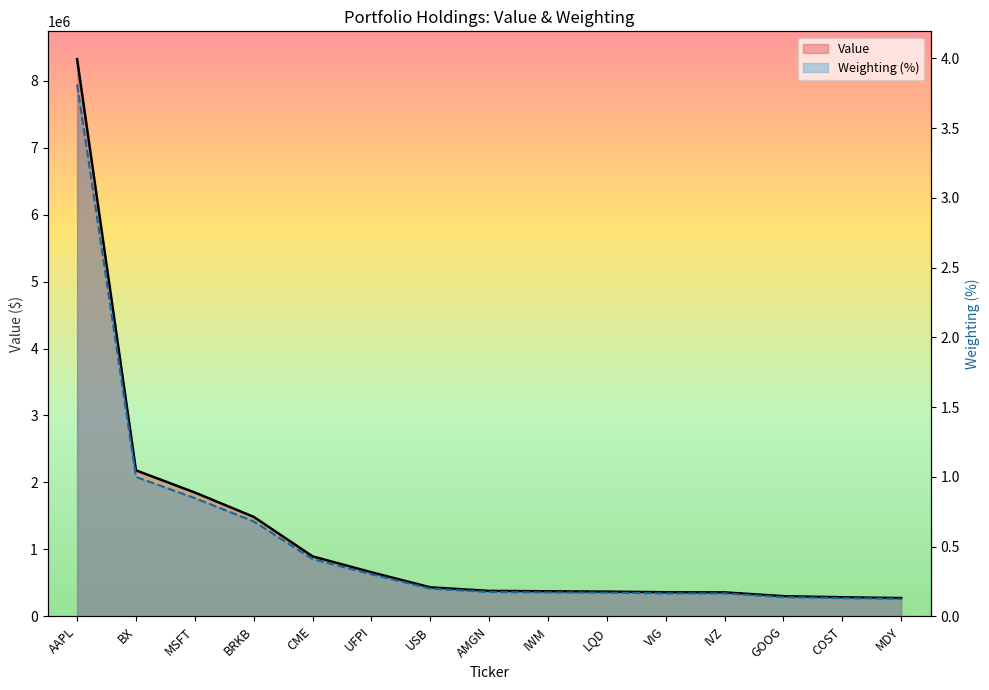

List the series in order of their peak value, lowest first.

Weighting, Value